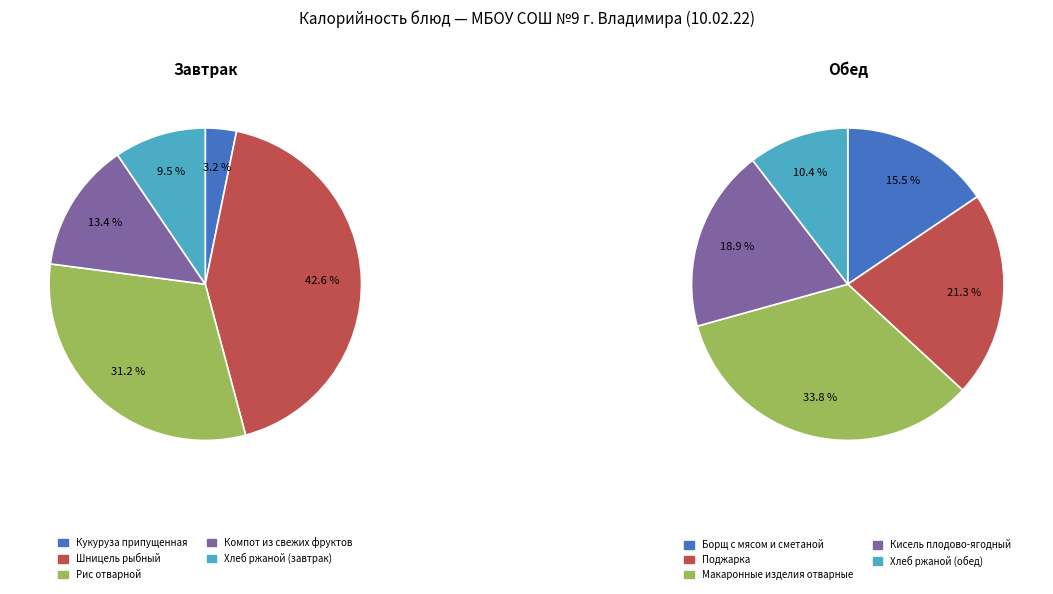

Which category has the biggest portion of the pie?

Шницель рыбный